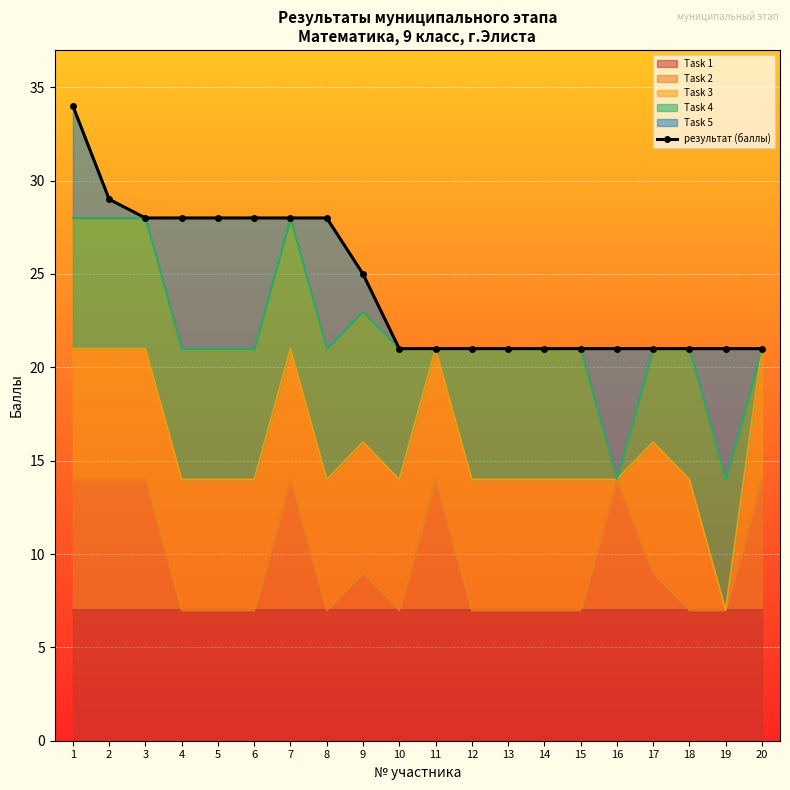

Between 6 and 14, which is larger?

6